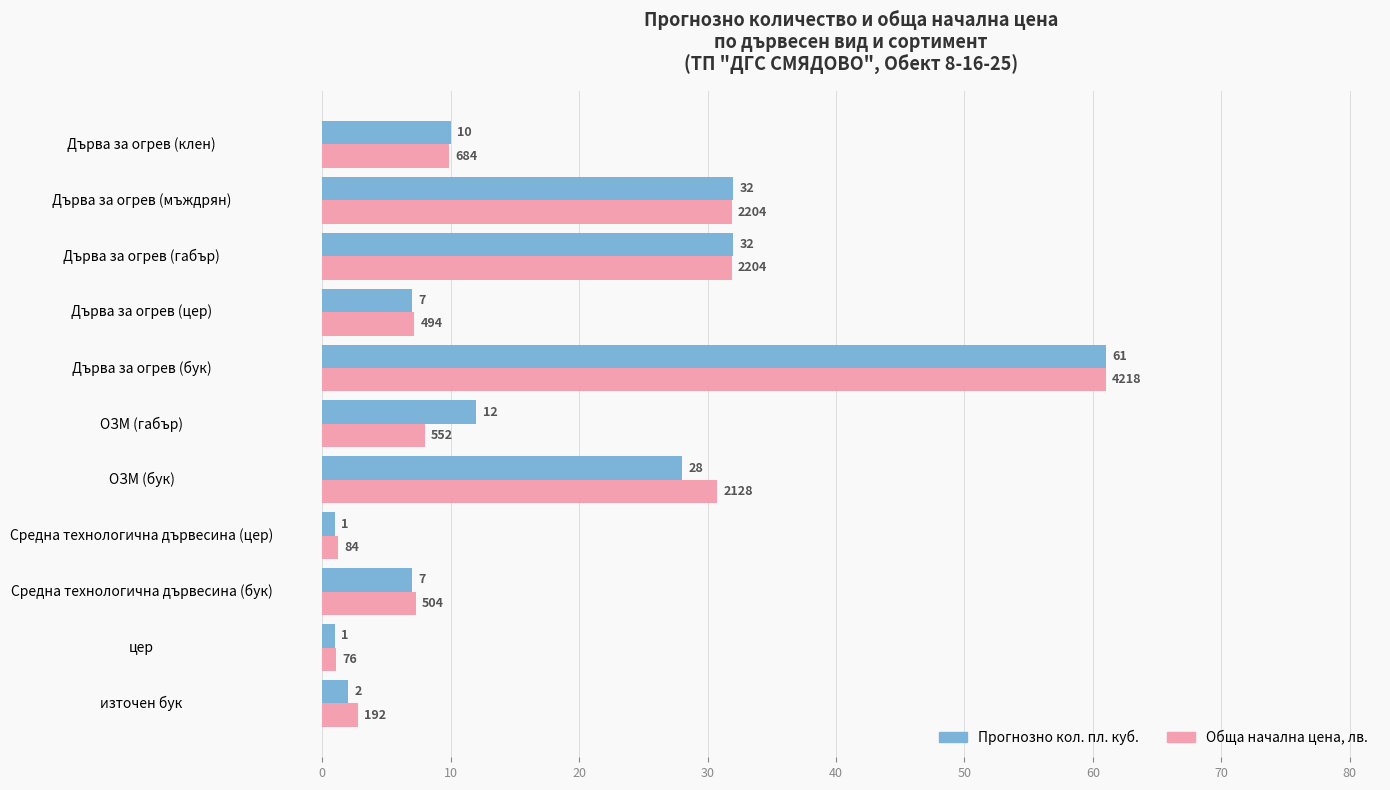

Between ОЗМ (бук) and Дърва за огрев (мъждрян), which series saw the biggest shift?

Прогнозно кол. пл. куб.